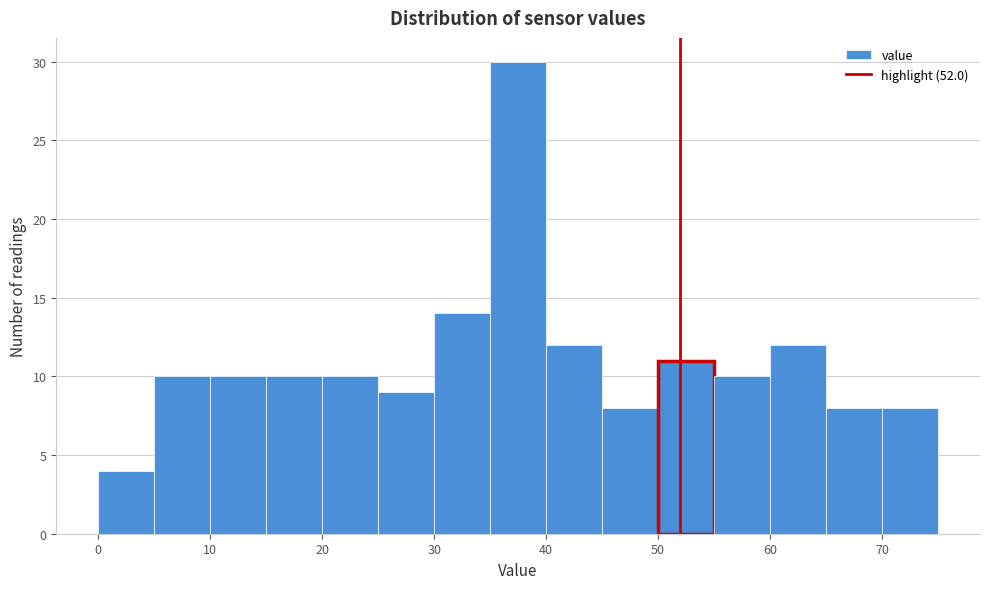

Reading left to right, list every bar in this chart as the range it spans on the x-axis followed by its height. The values are not printed on the chart, so give them approximately, as read against the axis.

0 to 5: 4
5 to 10: 10
10 to 15: 10
15 to 20: 10
20 to 25: 10
25 to 30: 9
30 to 35: 14
35 to 40: 30
40 to 45: 12
45 to 50: 8
50 to 55: 11
55 to 60: 10
60 to 65: 12
65 to 70: 8
70 to 75: 8